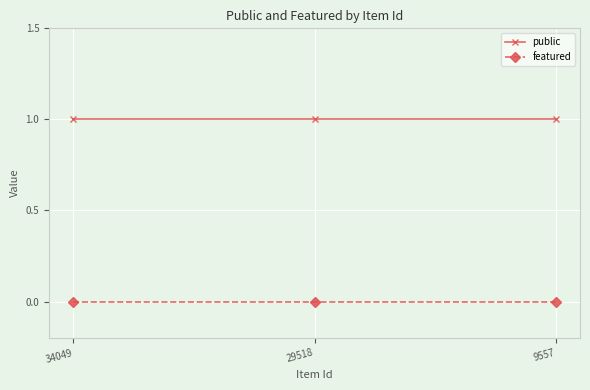

Is it true that featured equals 0 at 9557?

True